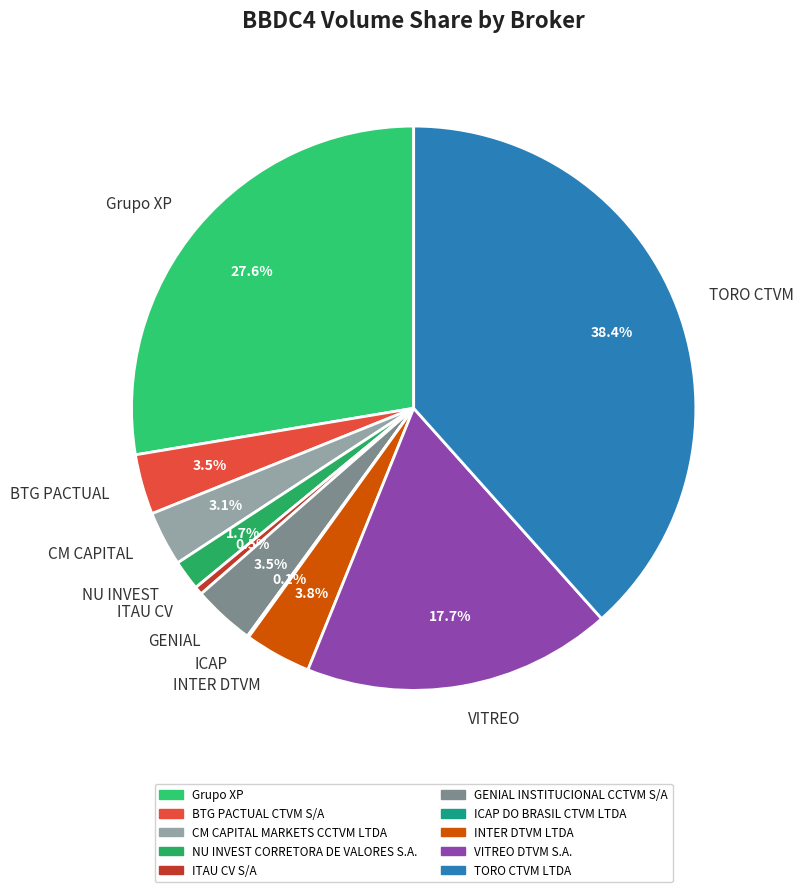

How much of the chart is everything except CM CAPITAL?

96.9%